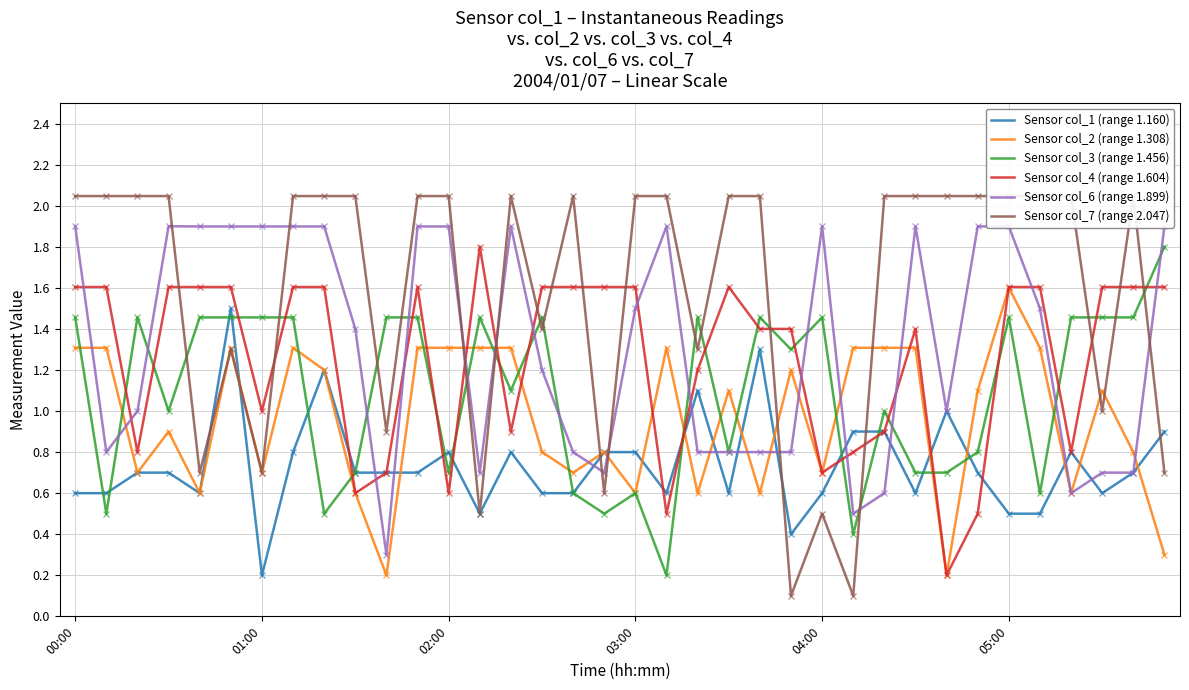

Which has a higher value, 7 or 13?

7